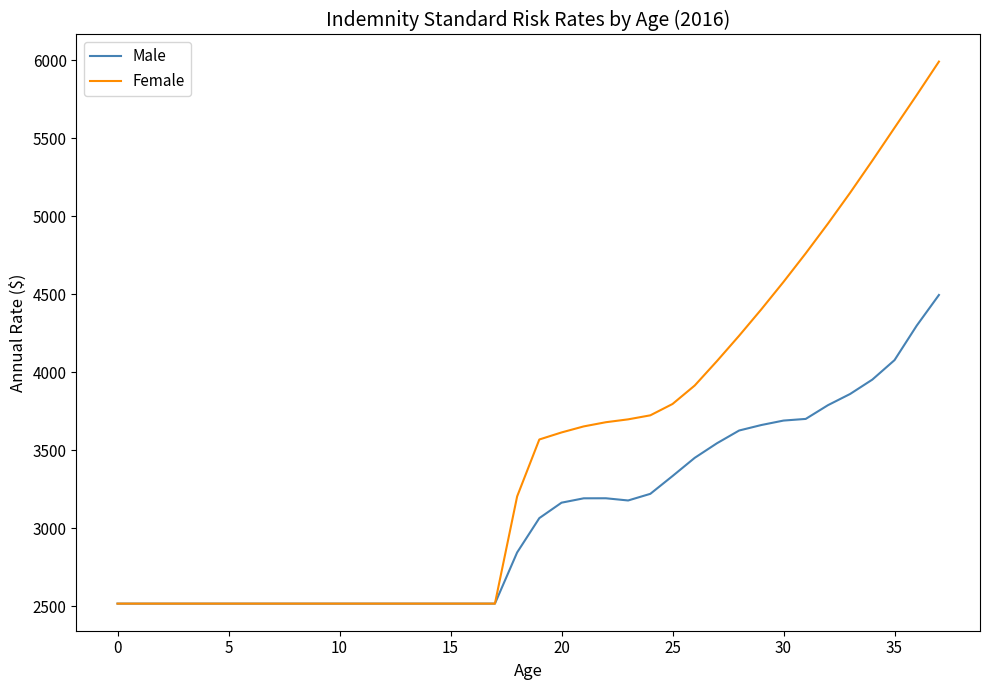

What is the highest value of the Female series?

5992.1